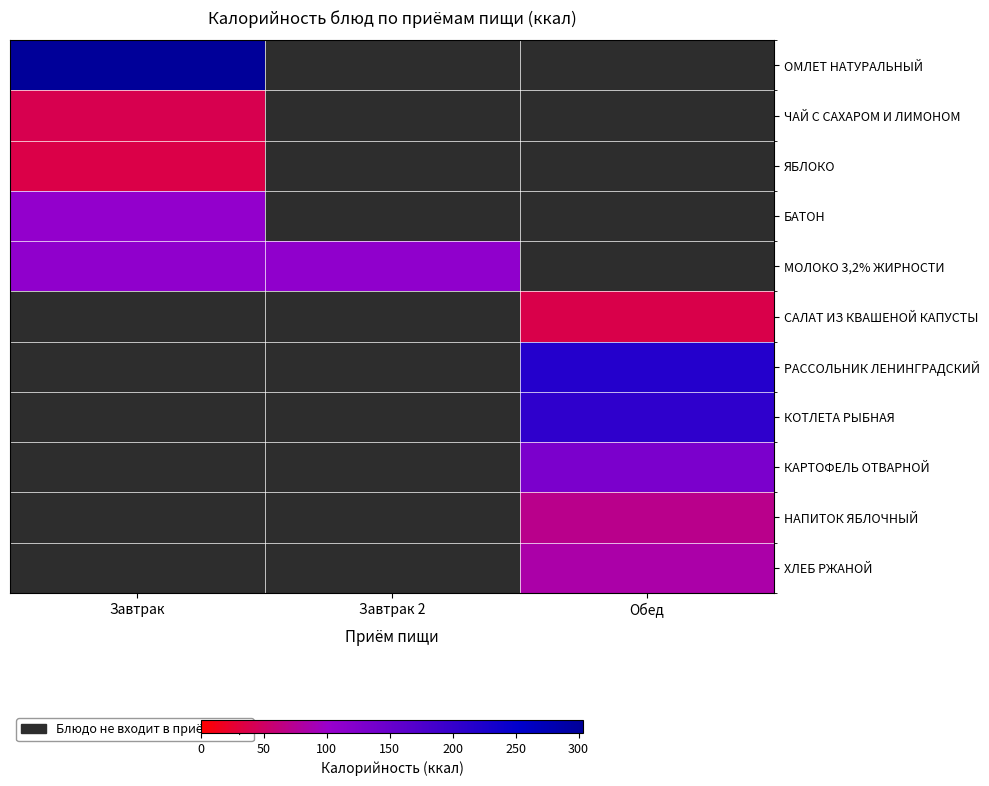

The ОМЛЕТ НАТУРАЛЬНЫЙ series shows 406.2 at Завтрак. True or false?

False